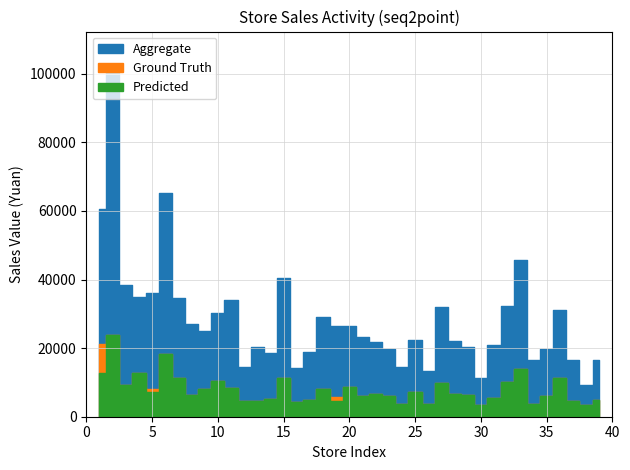

Does the chart display data point markers on the line(s)?

No